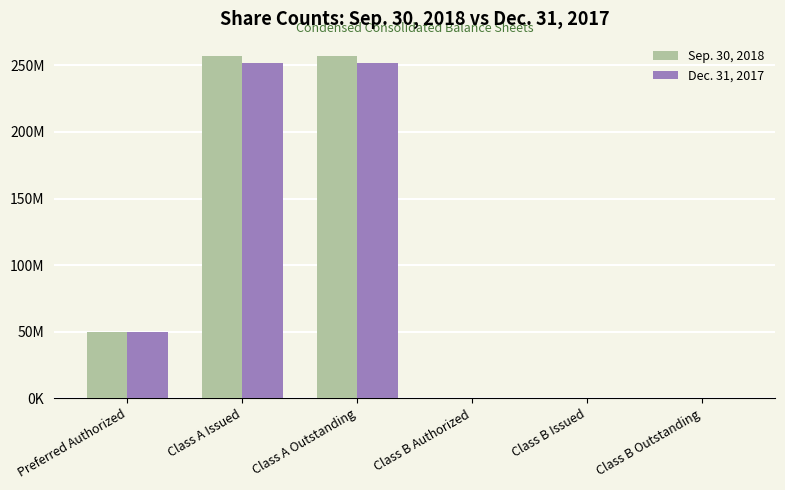

List the series in order of their overall mean, highest first.

Sep. 30, 2018, Dec. 31, 2017